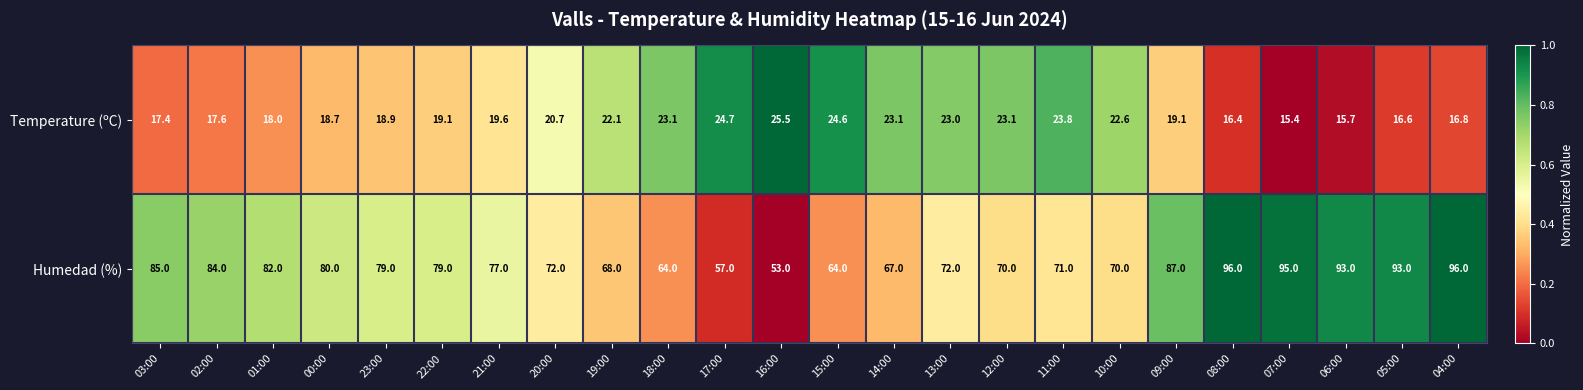

Rank the series at 00:00 from highest to lowest value.

Humedad (%), Temperature (ºC)